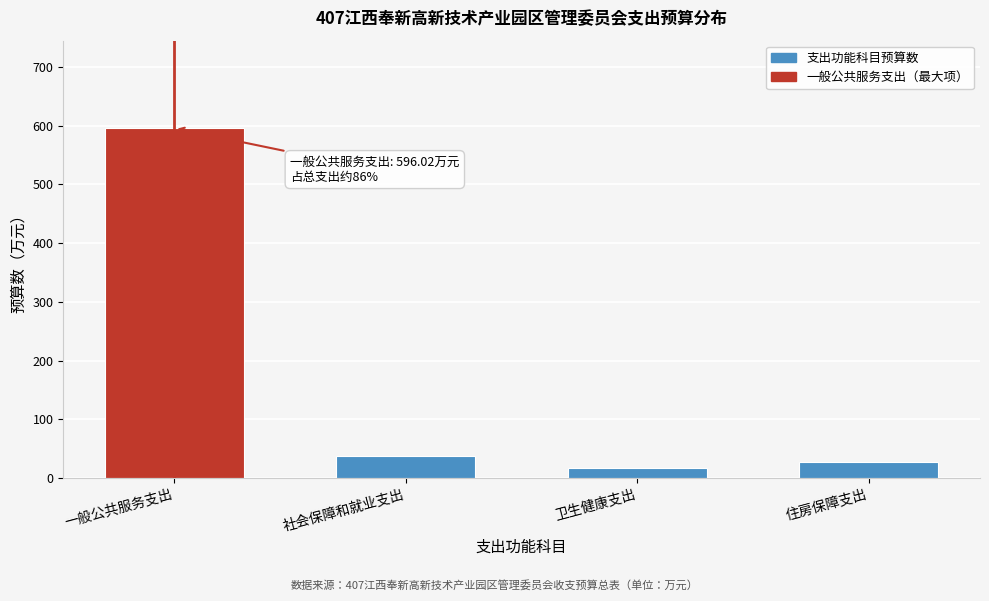

Reading right to left, list all the values displayed in this chart.

27.7	17.3	38.1	596.0